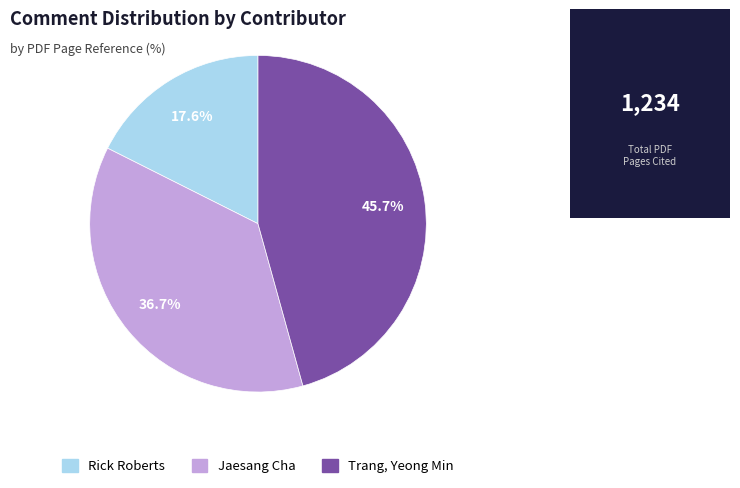

What is the smallest slice in the pie chart?

Rick Roberts